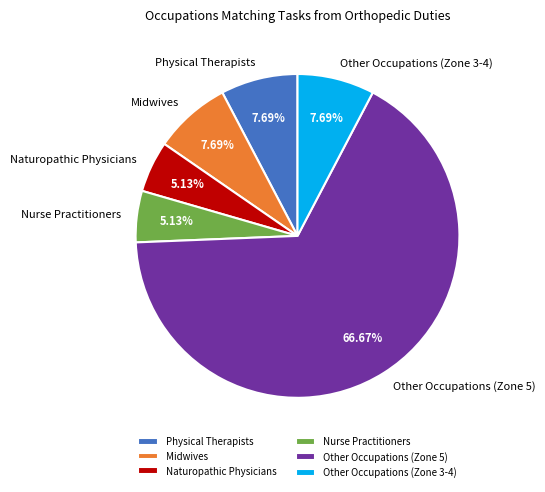

Between Other Occupations (Zone 3-4) and Other Occupations (Zone 5), which is larger?

Other Occupations (Zone 5)